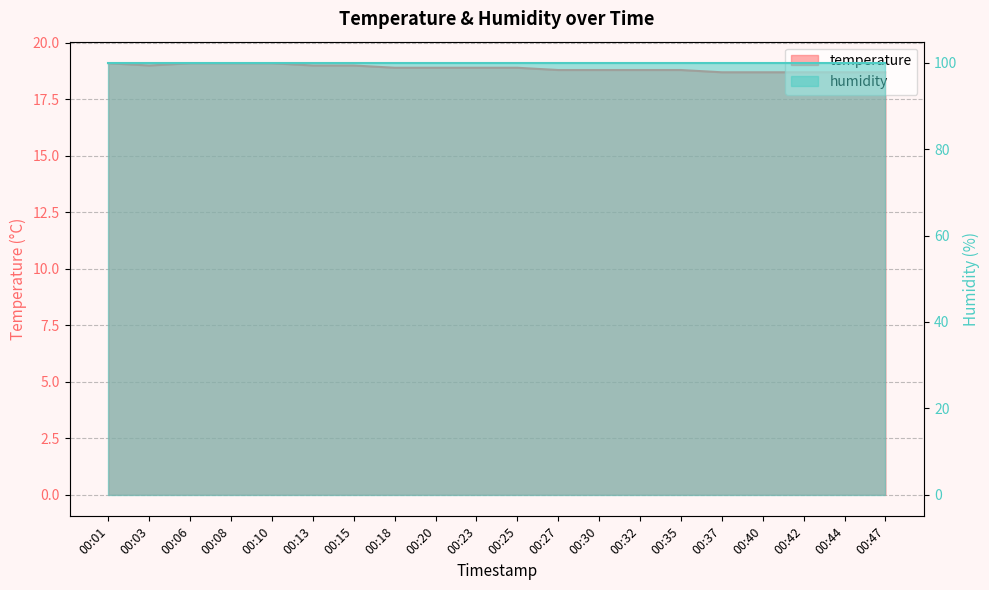

What is the value of the 19th point from the left?

18.7